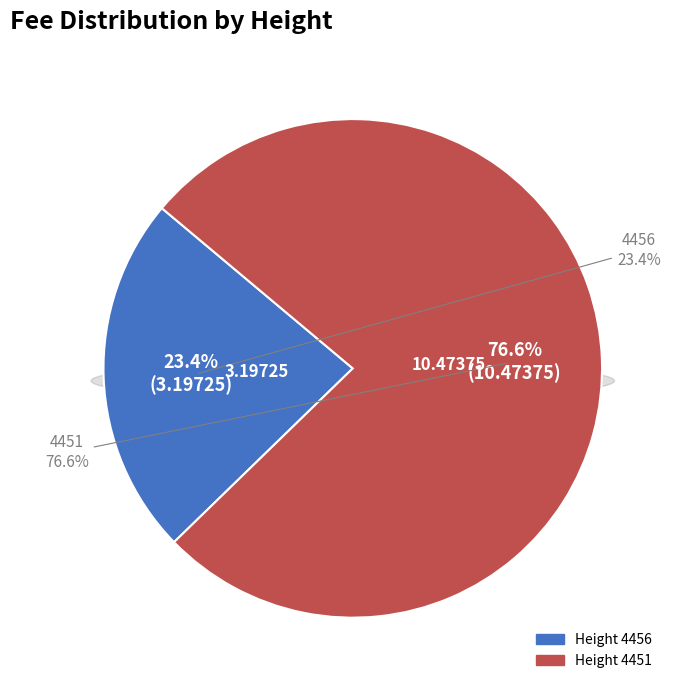

Do 4451 and 4456 together represent more than half of the pie?

Yes